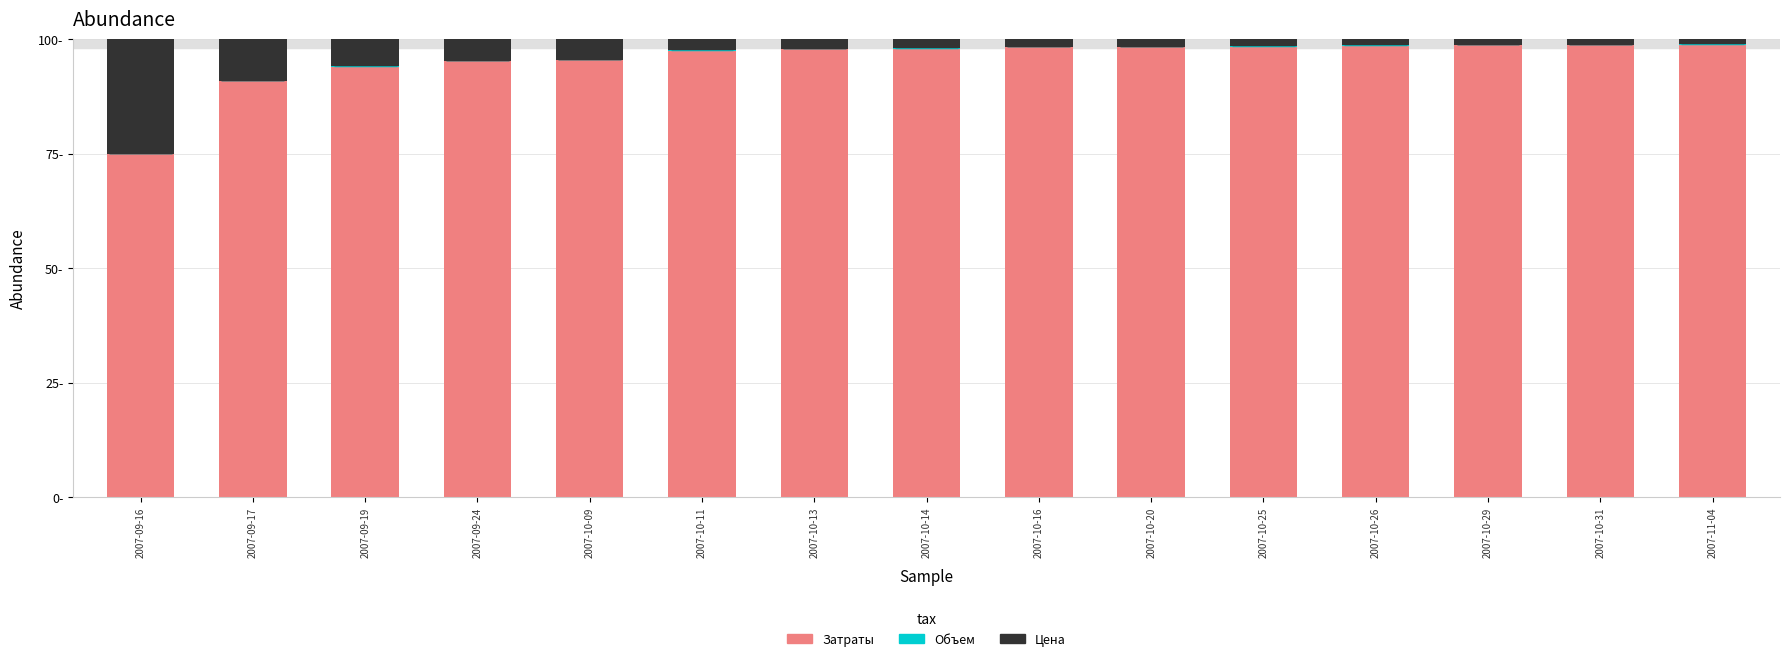

Where is Затраты nearest to the value 86?

2007-09-17